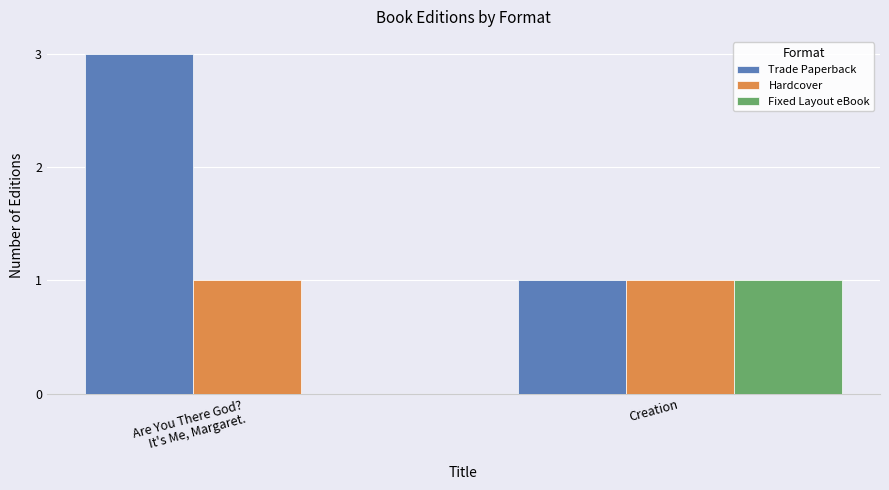

The value of Trade Paperback at Creation is 1. True or false?

True